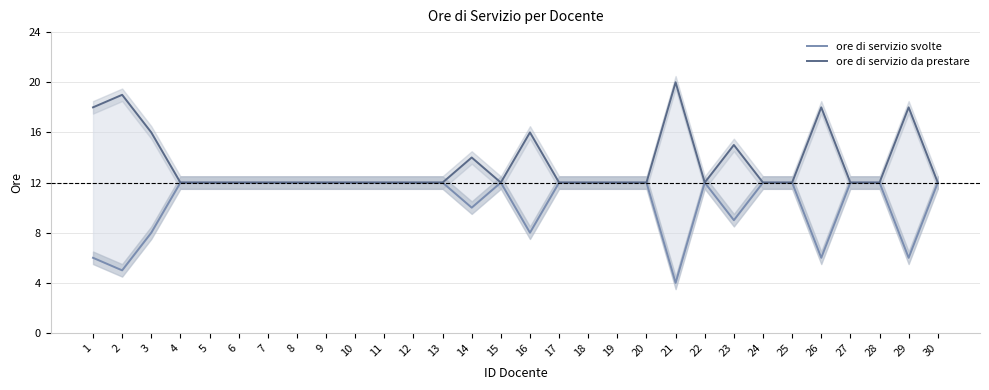

At which category does ore di servizio svolte reach its first local peak?

15